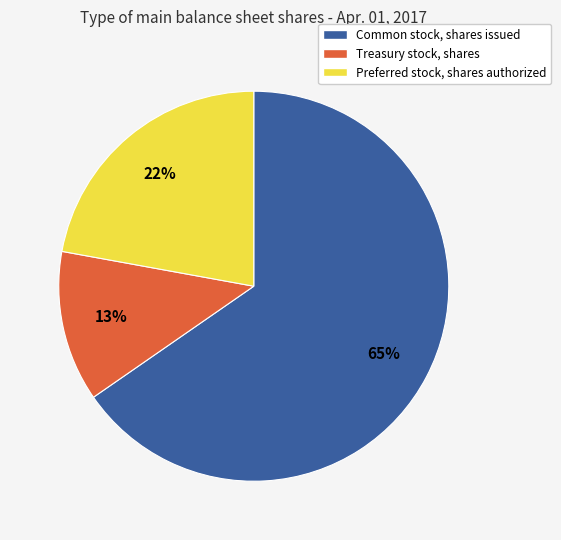

Which slice is the largest?

Common stock, shares issued